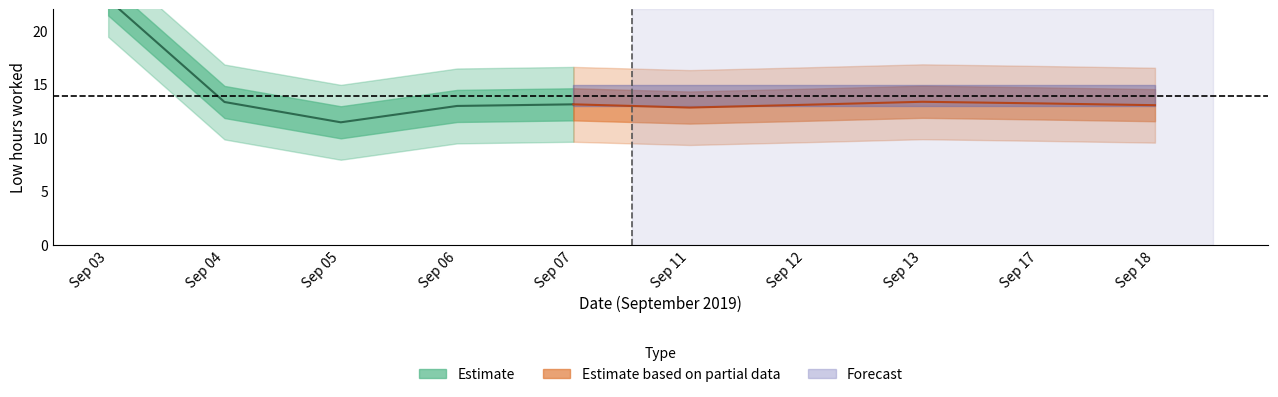

At which category does the data reach its first local peak?

7